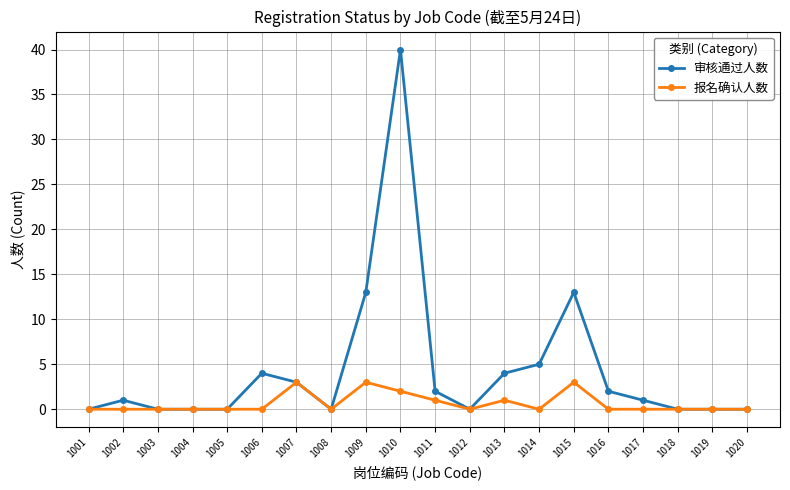

What is the difference between the highest and lowest values at 1010?

38